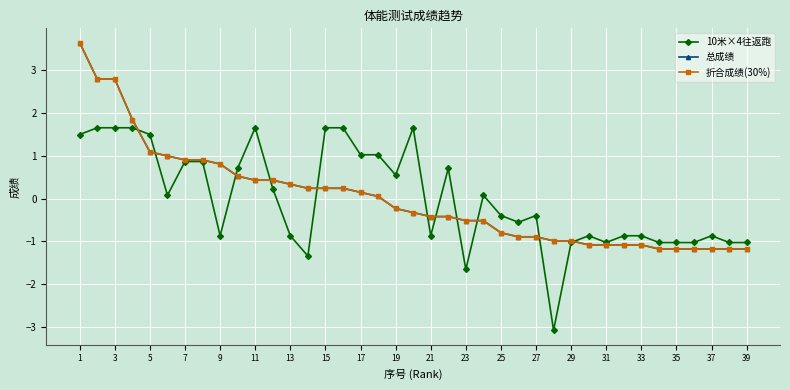

How many lines are shown in the chart?

3